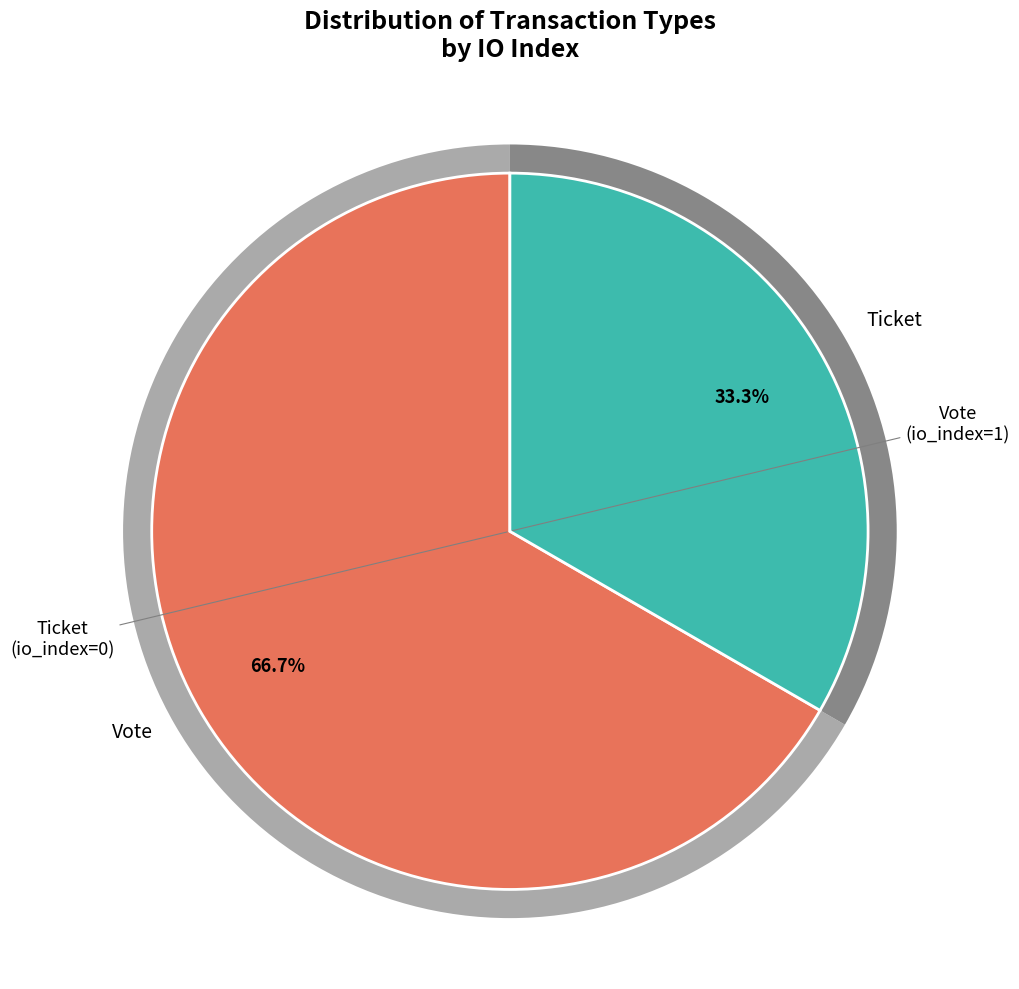

What is the majority slice?

Vote (io_index=1)